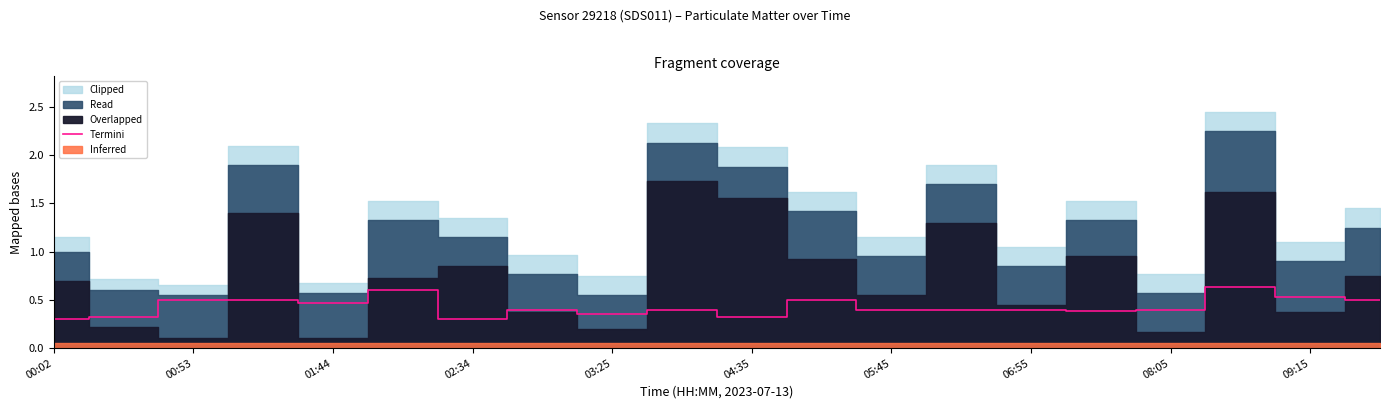

At which category does the chart reach its peak across all series?

17